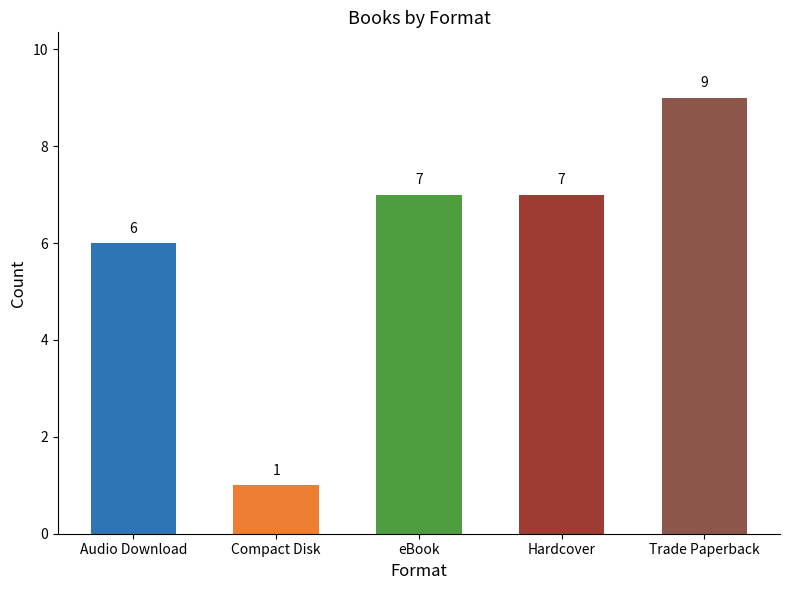

Which label corresponds to the largest value in the chart?

Trade Paperback